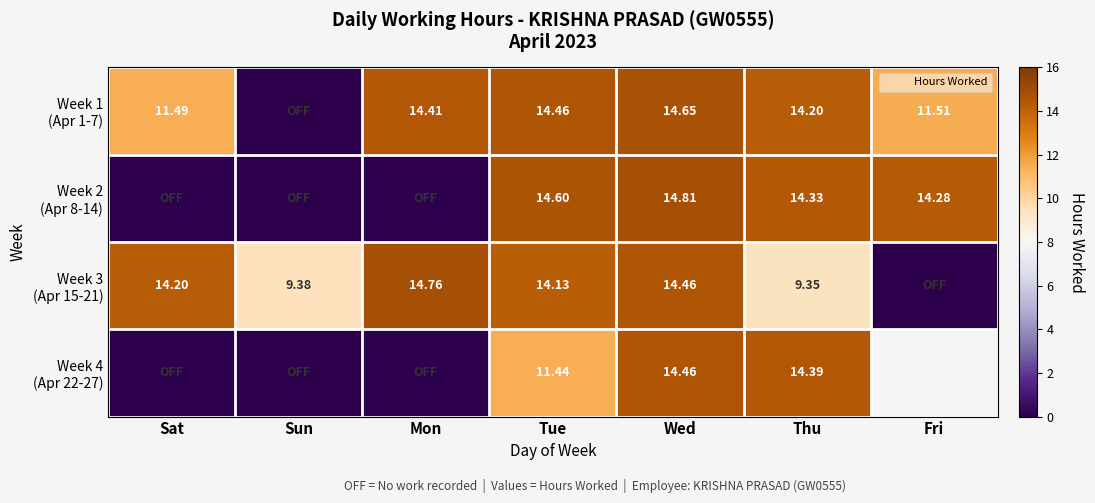

Count the number of categories in the chart.

7